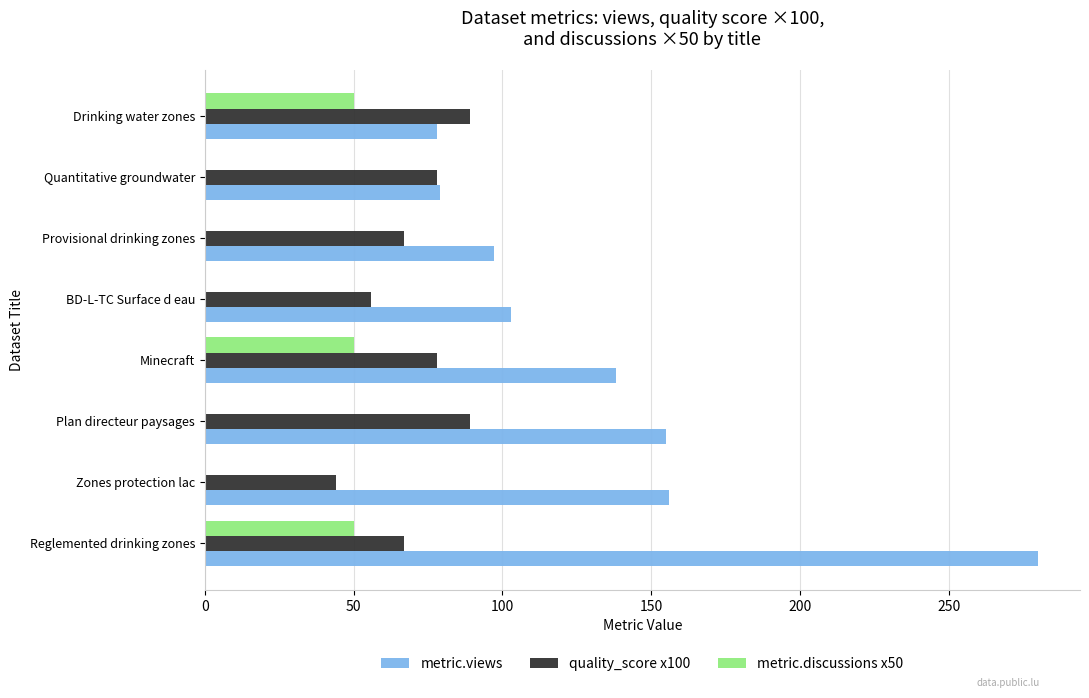

Which series changed the most between Provisional drinking zones and Drinking water zones?

metric.discussions x50